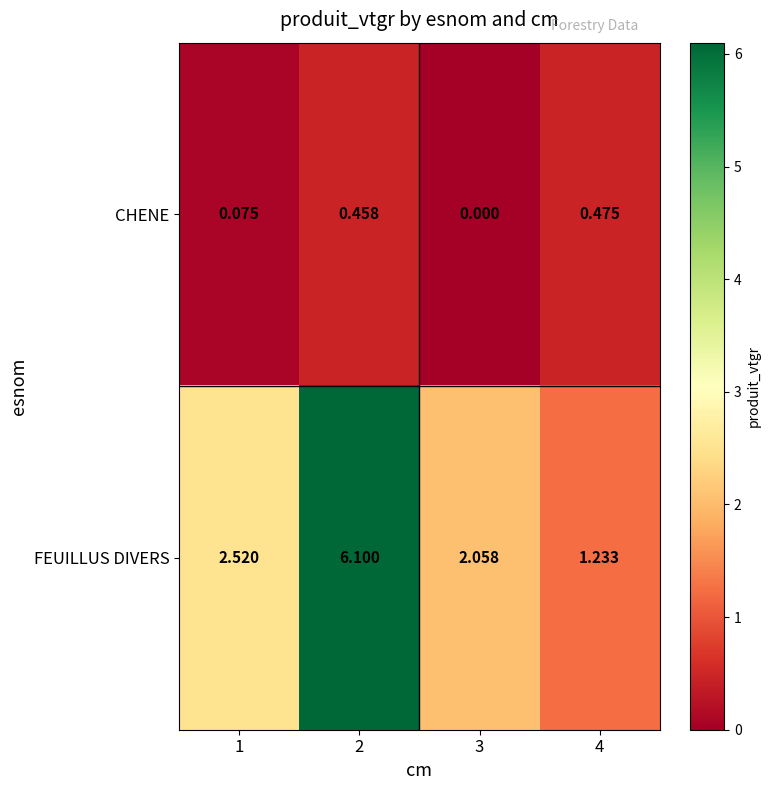

Which series has the largest range (max minus min)?

FEUILLUS DIVERS